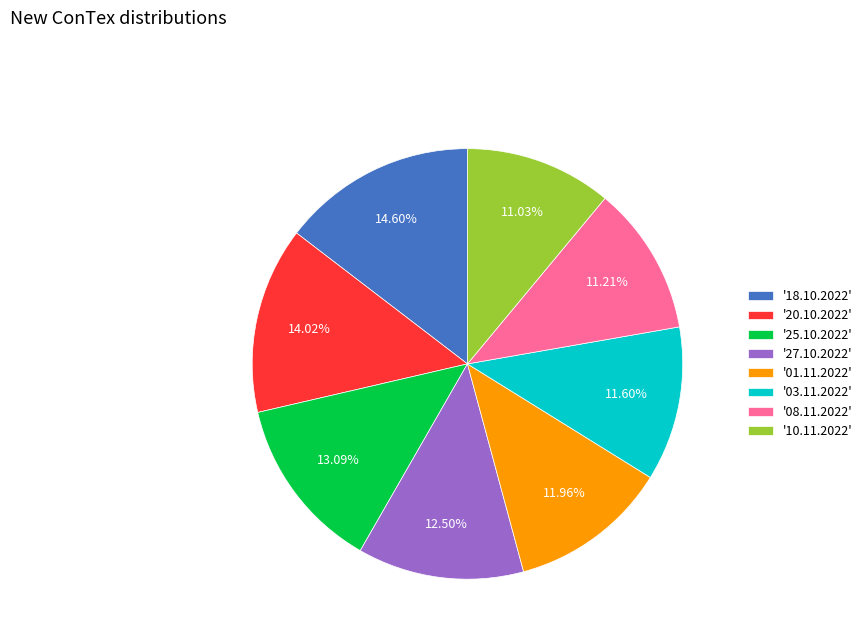

Approximately how many times larger is the value at '03.11.2022' compared to '20.10.2022'?

0.8